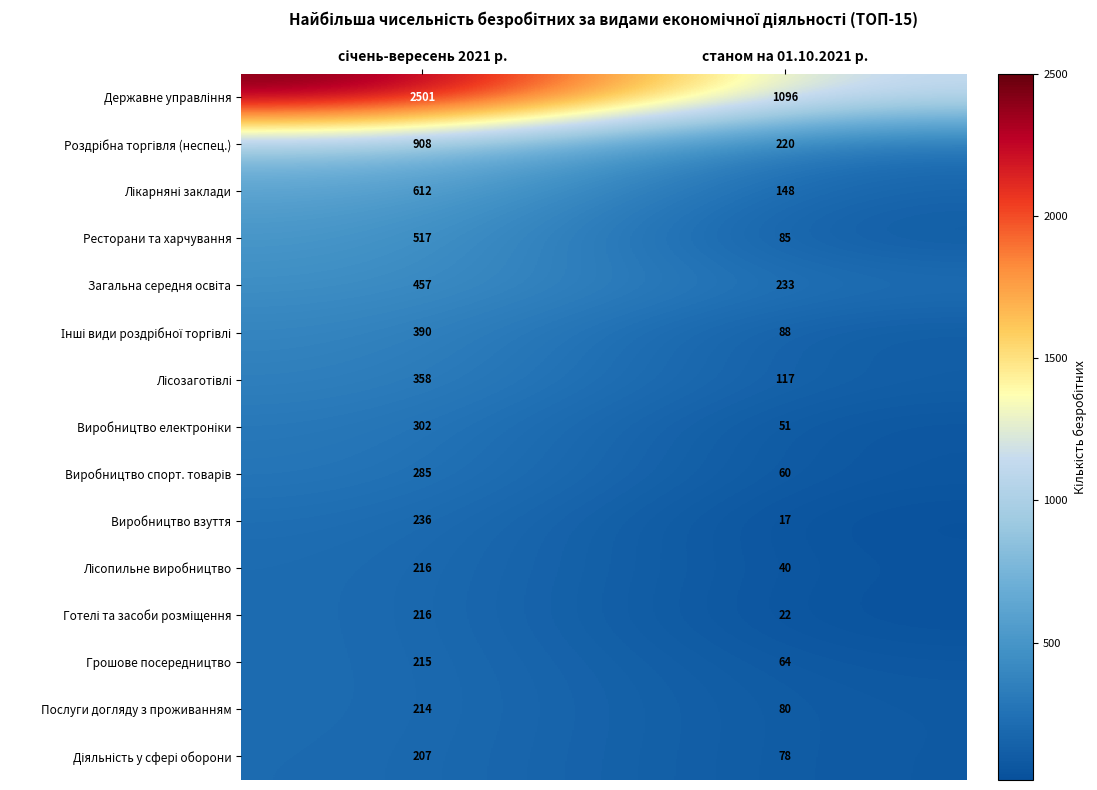

The value of Послуги догляду з проживанням at станом на 01.10.2021 р. is 43. True or false?

False